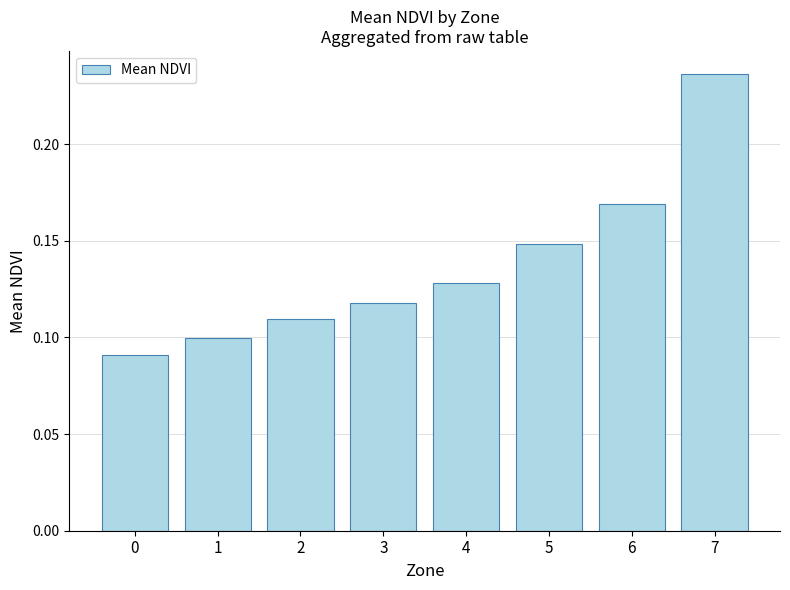

What is the sum of all values?

1.1